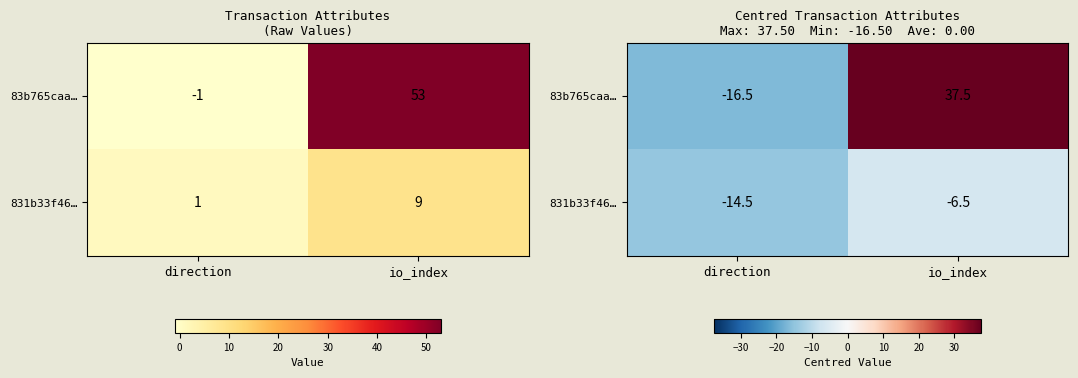

At which category is the sum across all series the highest?

io_index